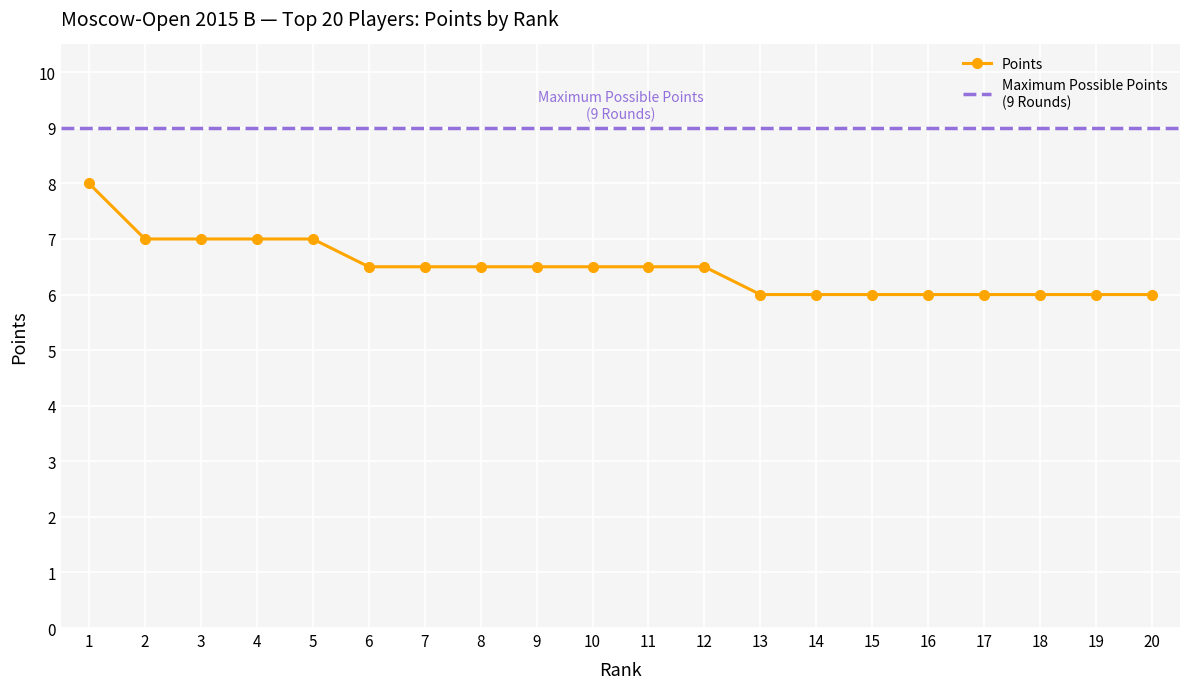

Count the number of data series in this chart.

1